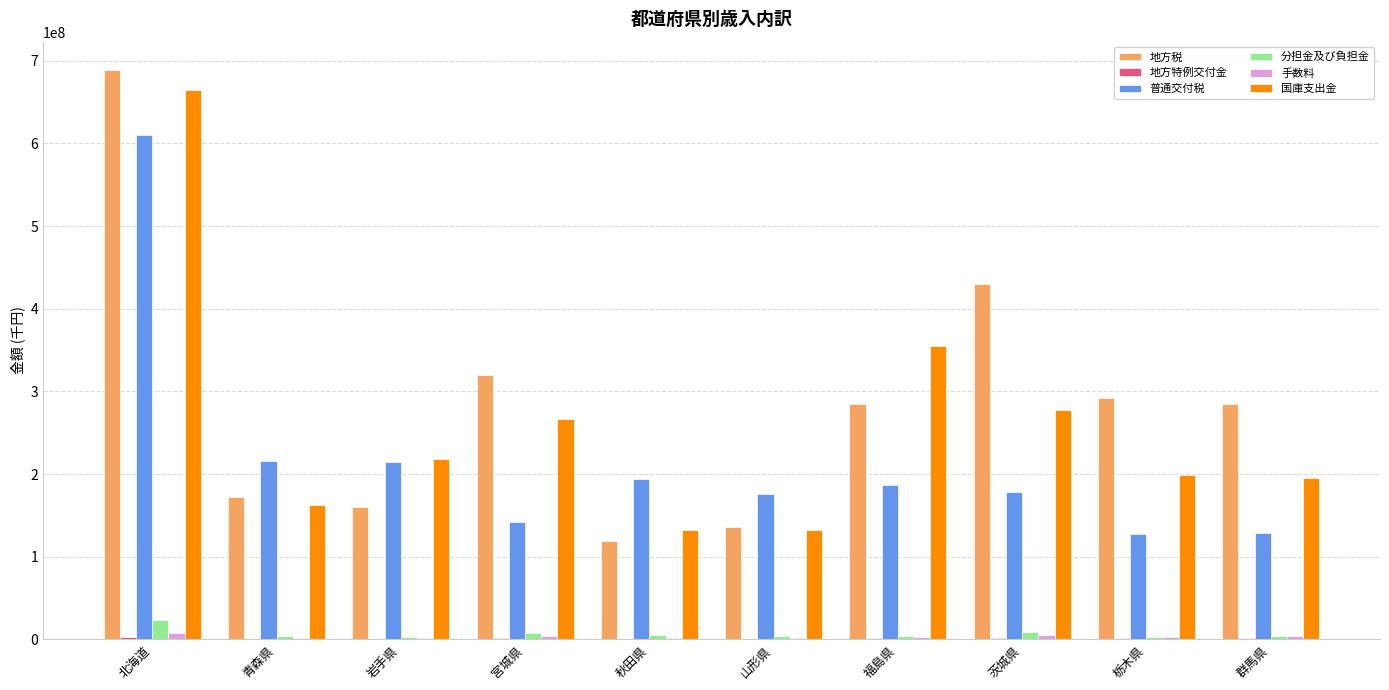

What is the total value across all series at 栃木県?

625984606